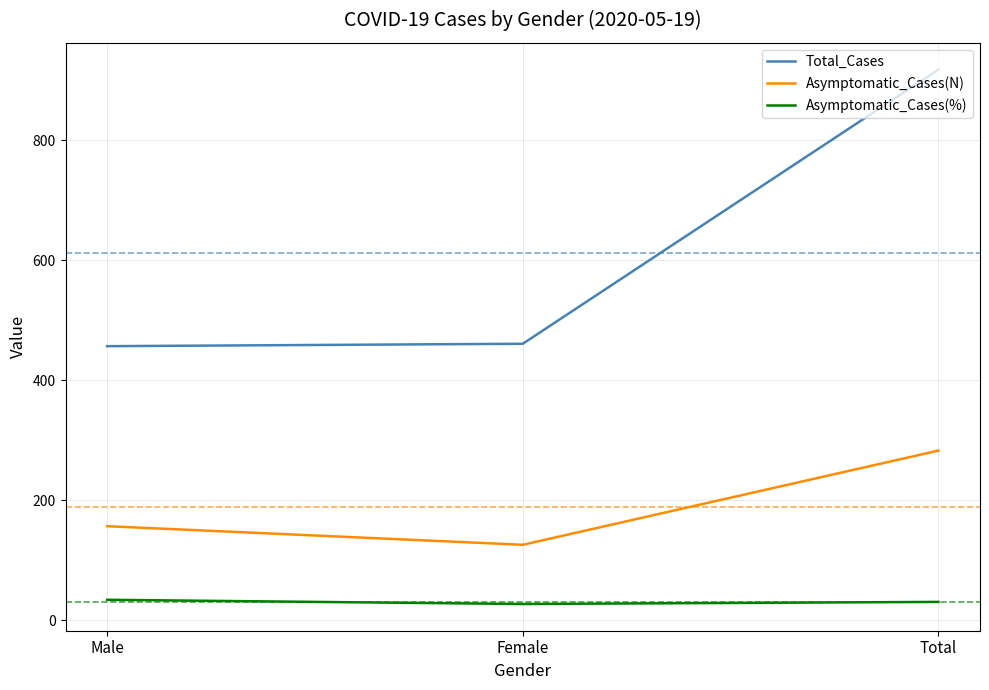

What are all the series names shown in the legend?

Total_Cases, Asymptomatic_Cases(N), Asymptomatic_Cases(%)